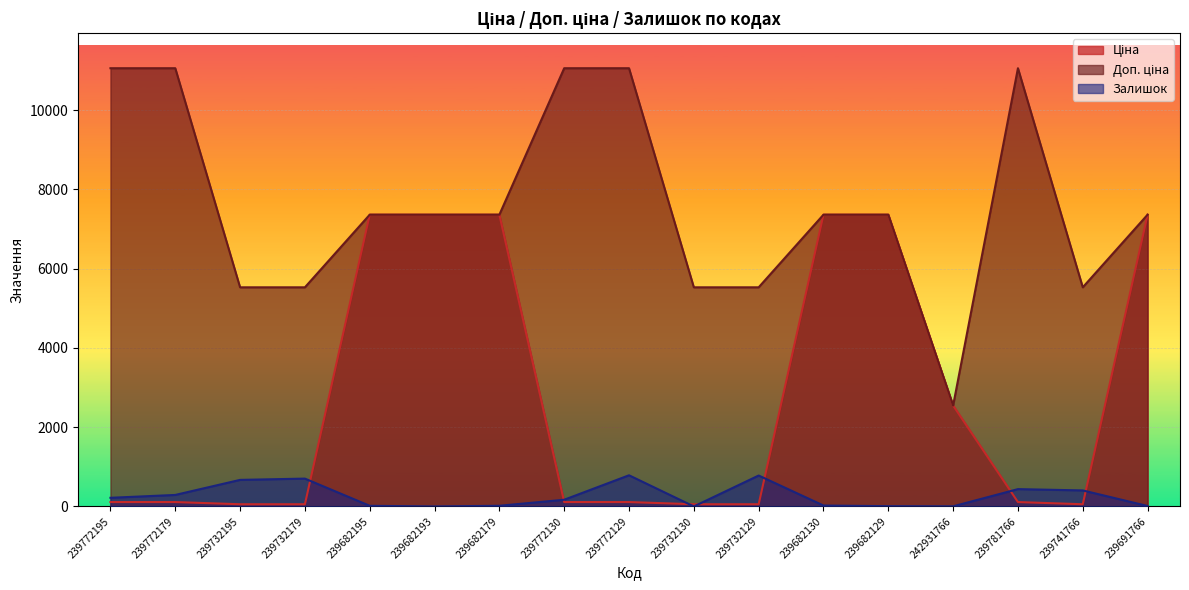

Between 239732179 and 239732130, which series saw the biggest shift?

Залишок